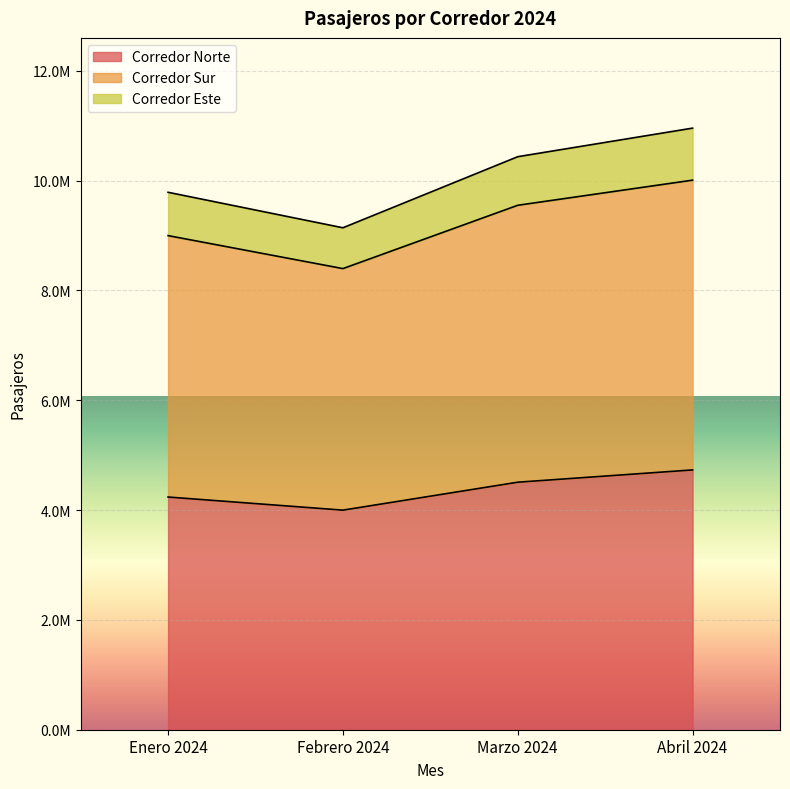

How many lines are shown in the chart?

3